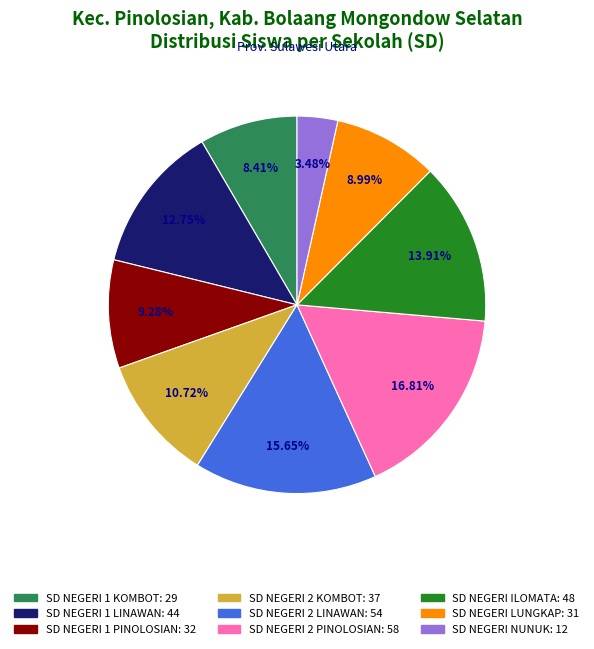

To the nearest percent, what is the combined percentage of SD NEGERI ILOMATA and SD NEGERI NUNUK?

17%